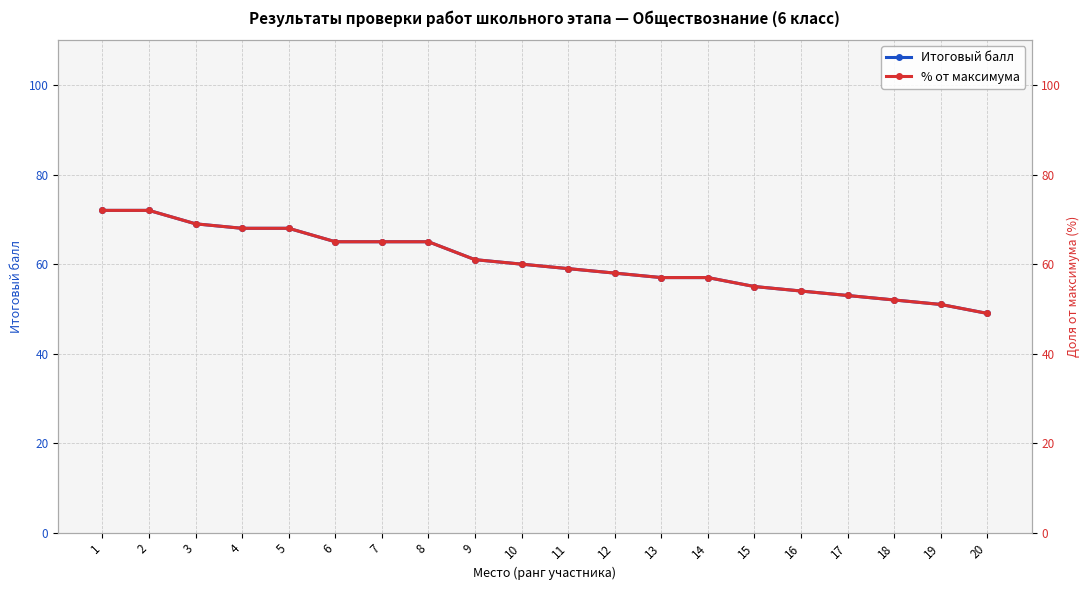

What are all the series names shown in the legend?

Итоговый балл, % от максимума